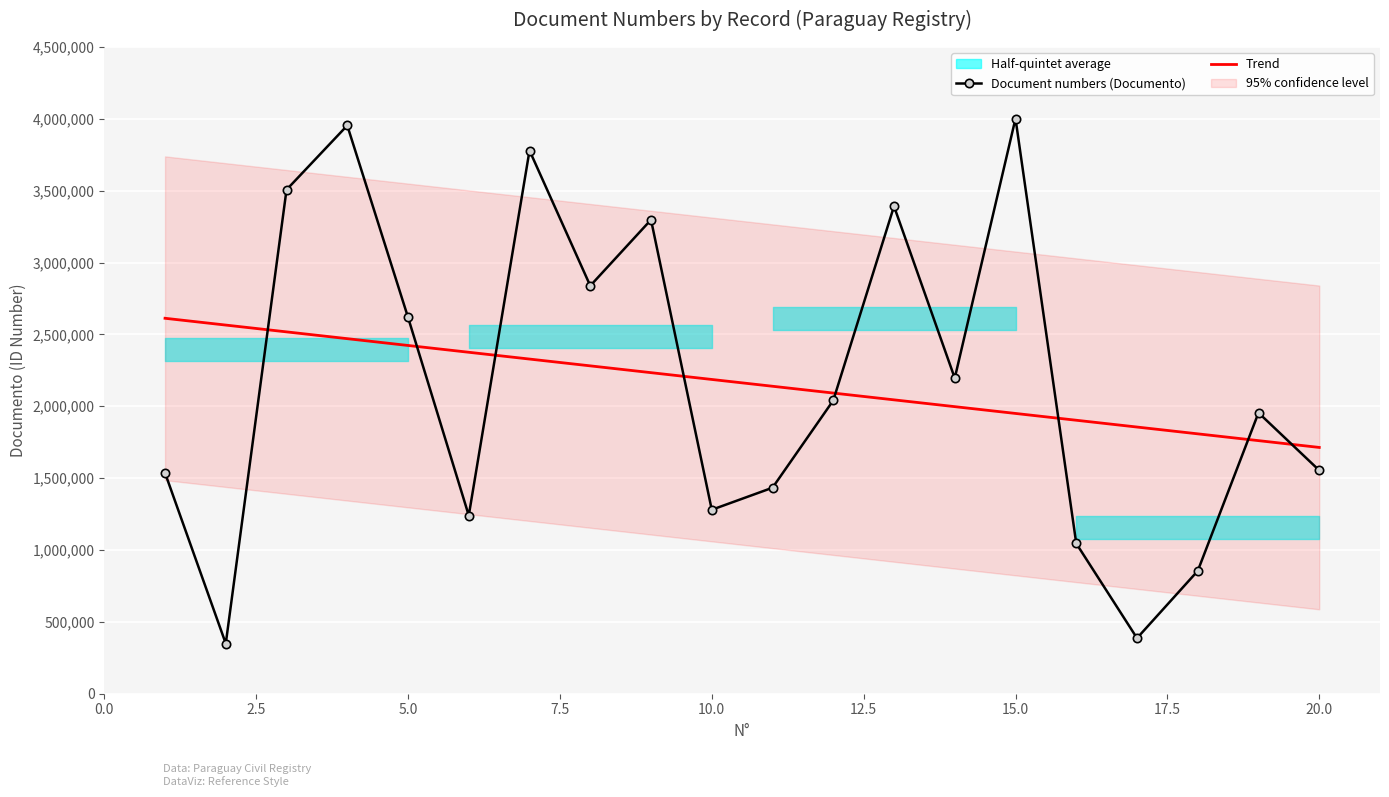

What is the difference between the values at 3 and 13?

114868